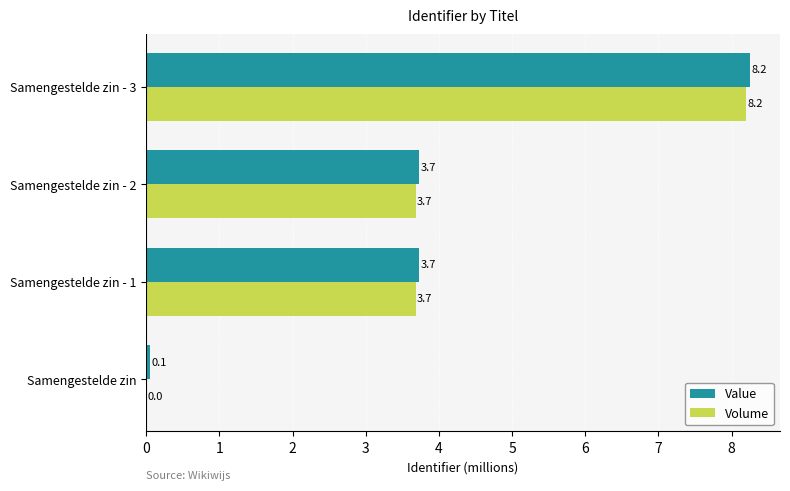

At which category is the sum across all series the highest?

Samengestelde zin - 3